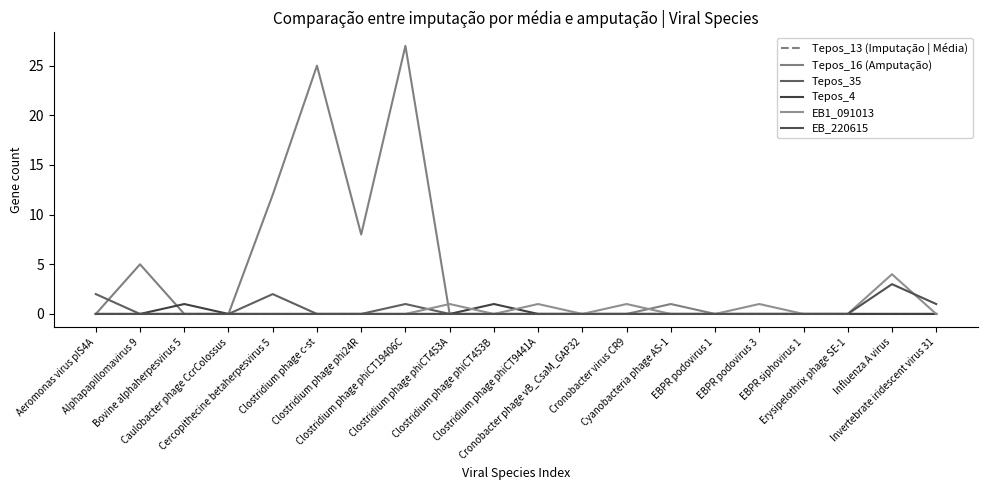

Which series has the largest total across all categories?

Tepos_16 (Amputação)